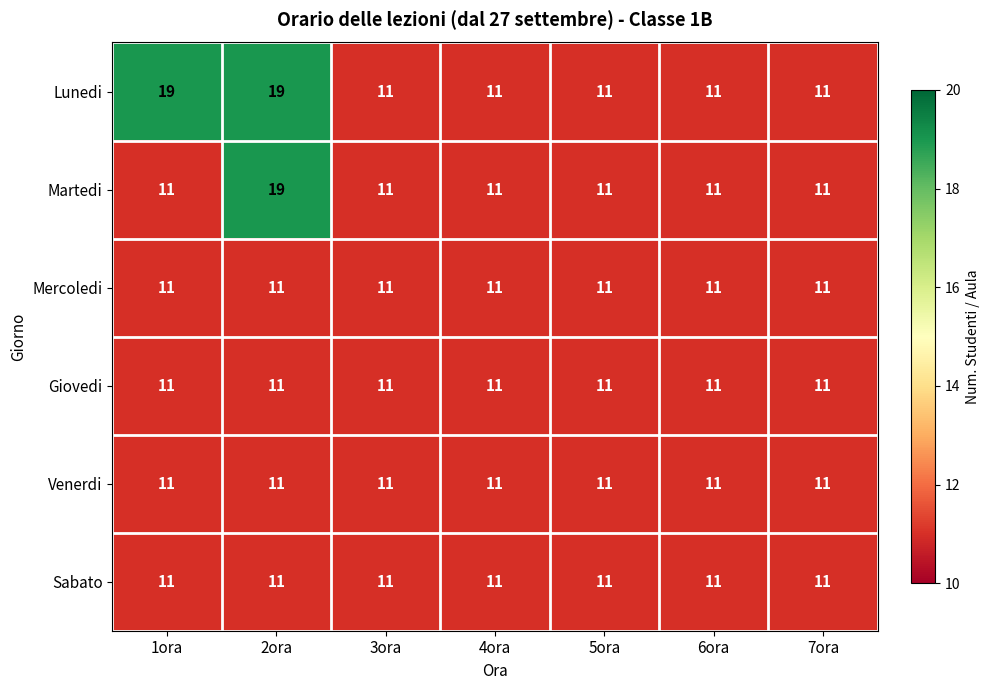

What is the maximum value for Venerdi?

11